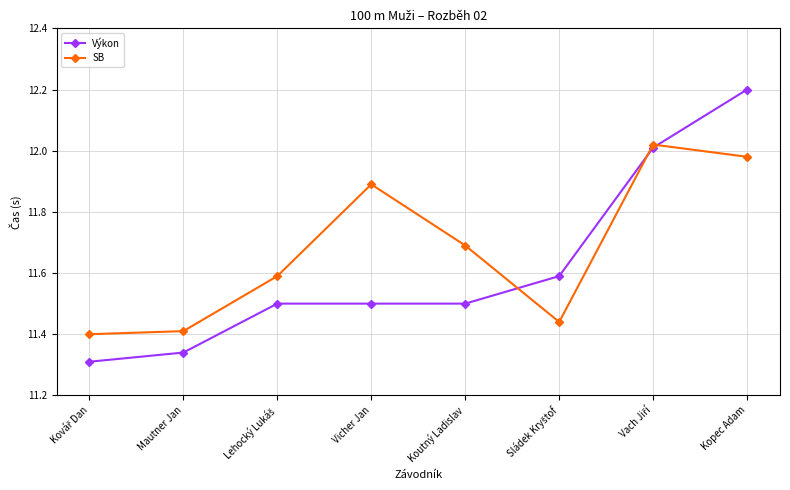

How many intersections are there between SB and Výkon?

3